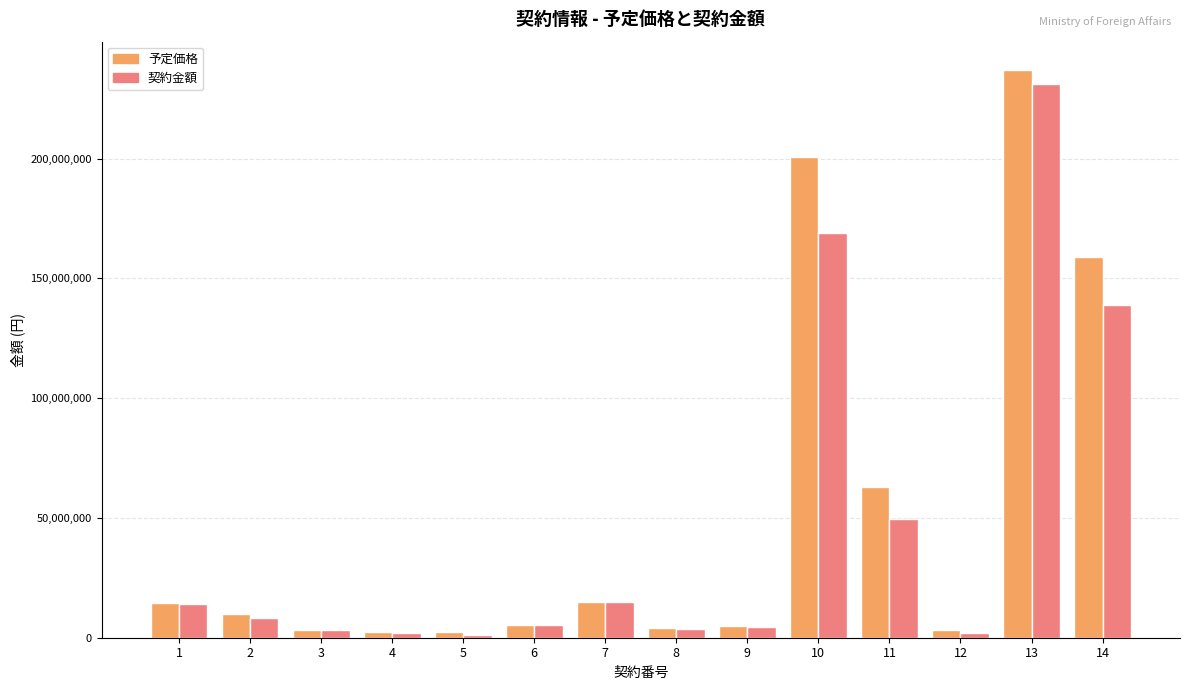

Are the bars grouped side by side (vs. stacked)?

Yes